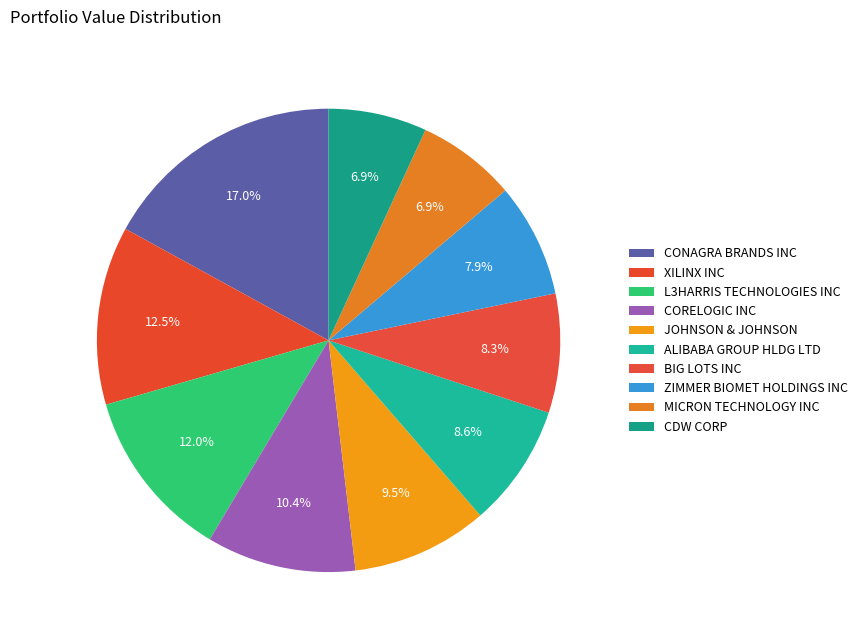

Which category has the smallest portion of the pie?

CDW CORP